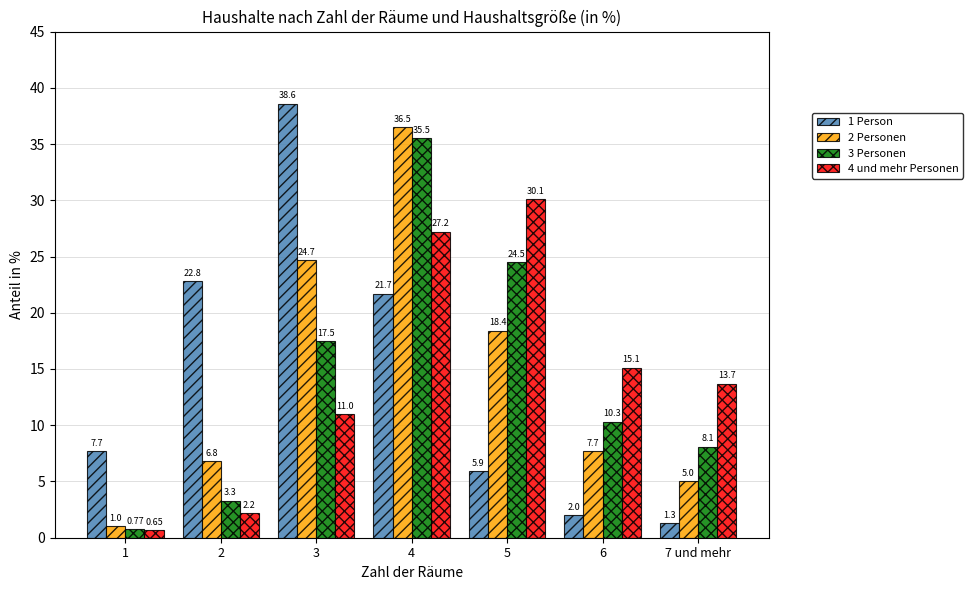

What is the minimum value for 2 Personen?

1.0